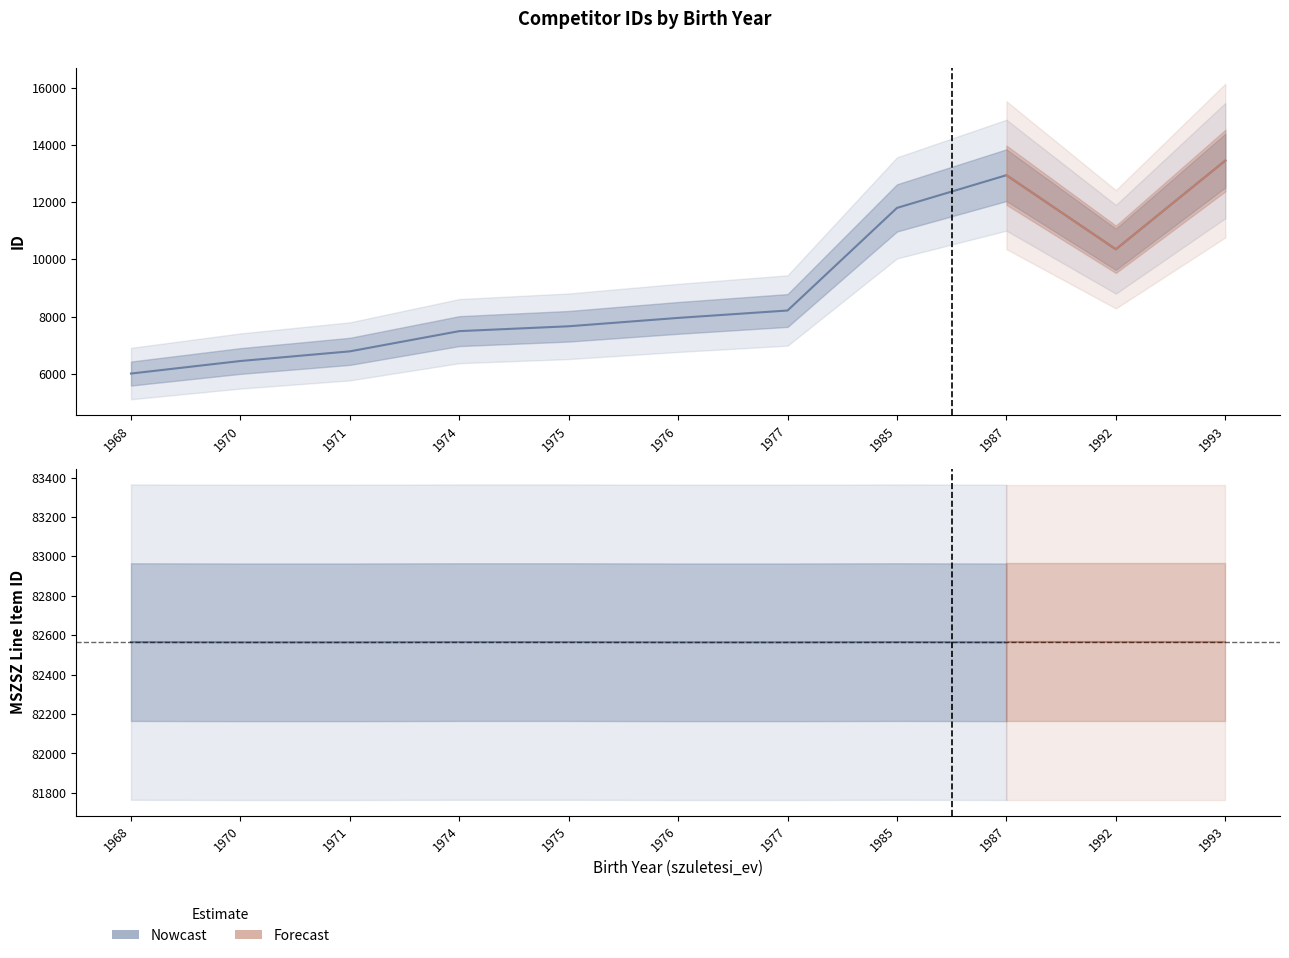

What is the difference between the second highest and minimum values?

6944